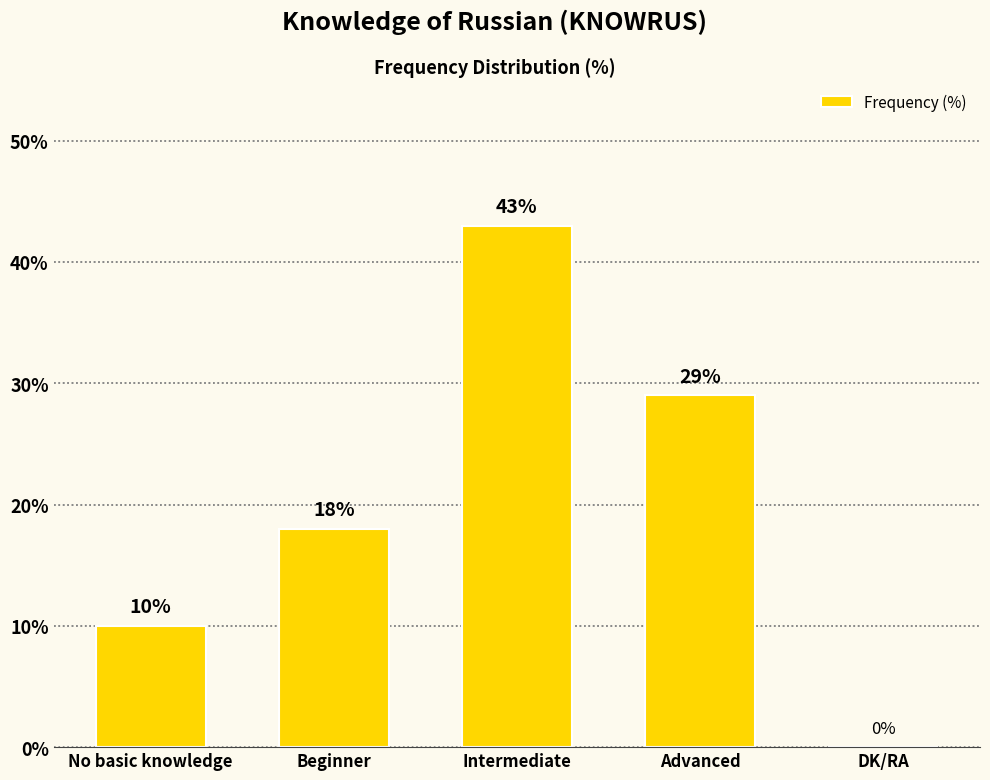

The value at Beginner is 5. True or false?

False